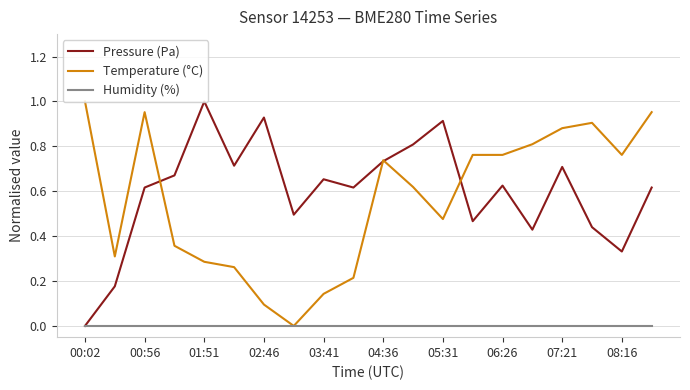

What is the sum of all Temperature (°C) values?

11.3